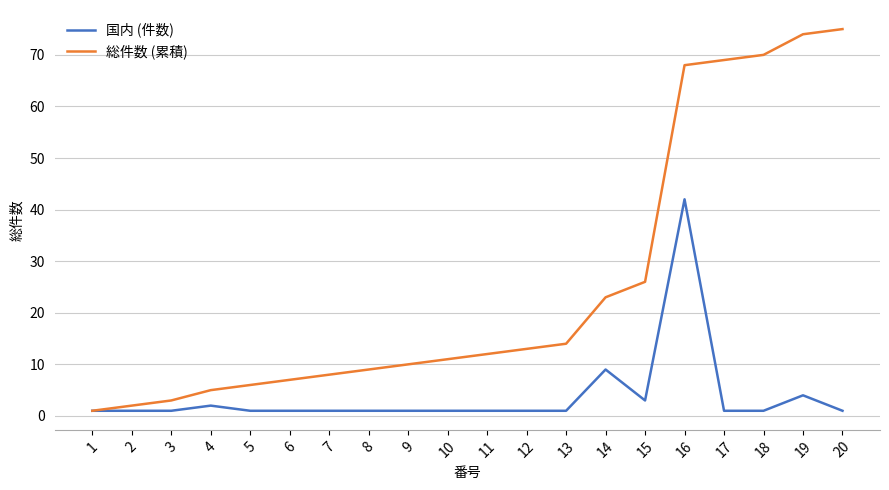

List the series in order of their peak value, highest first.

総件数 (累積), 国内 (件数)